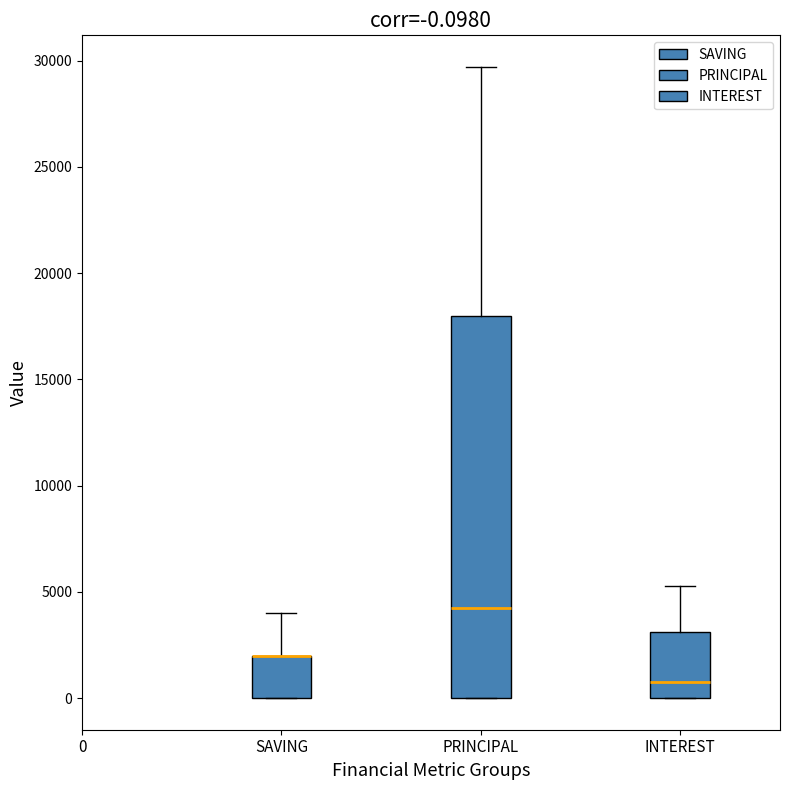

Comparing the boxes themselves (not the whiskers), which one is the tallest?

PRINCIPAL